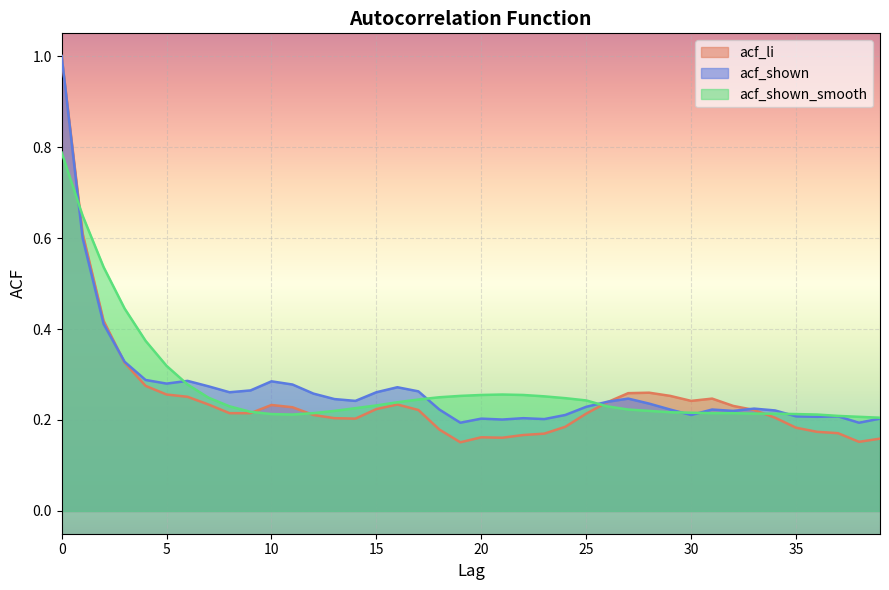

What is the difference between the maximum and minimum values in the acf_shown series?

0.8